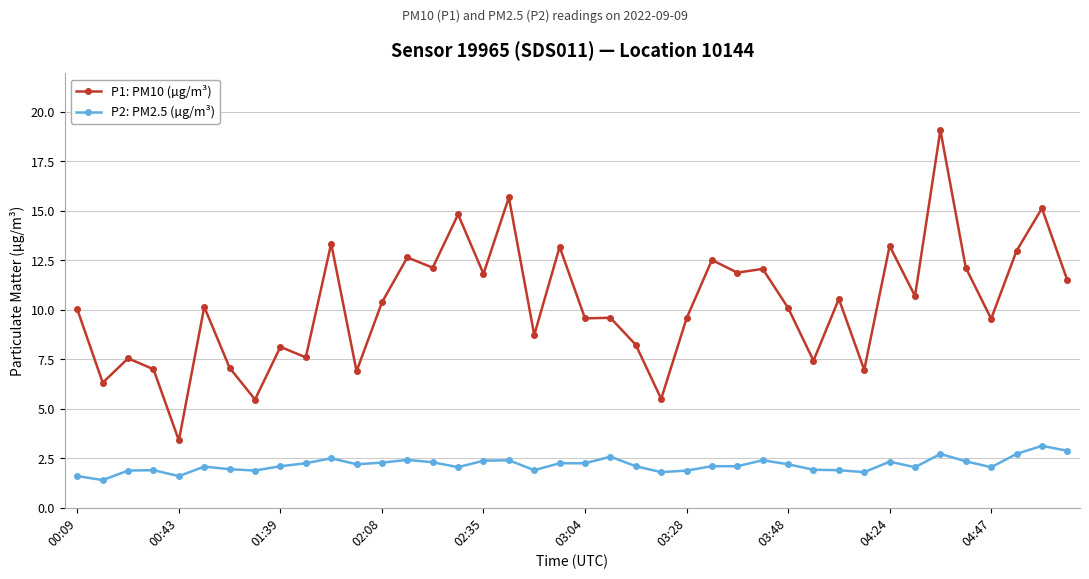

What is the smallest value displayed?

1.4